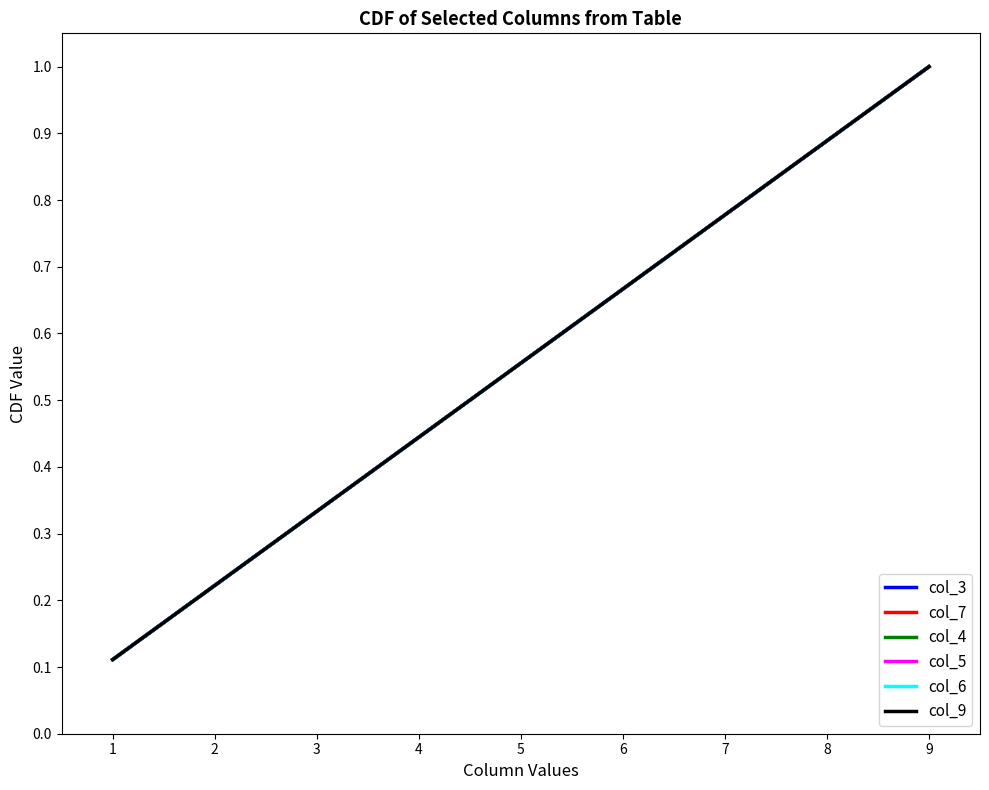

What is the sum of all col_9 values?

5.0